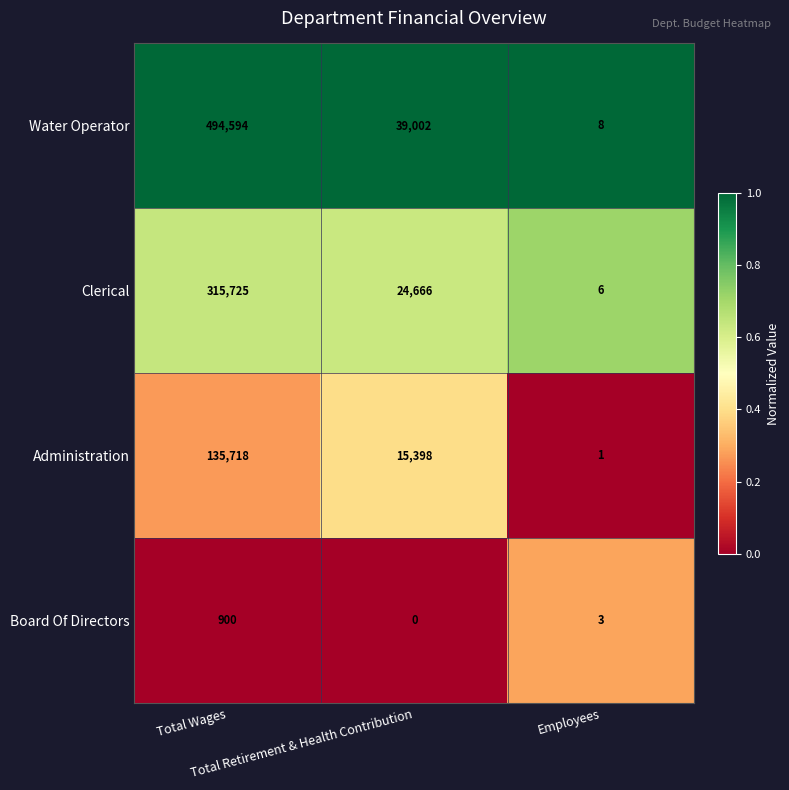

What is the total value across all series at Total Retirement & Health Contribution?

79066